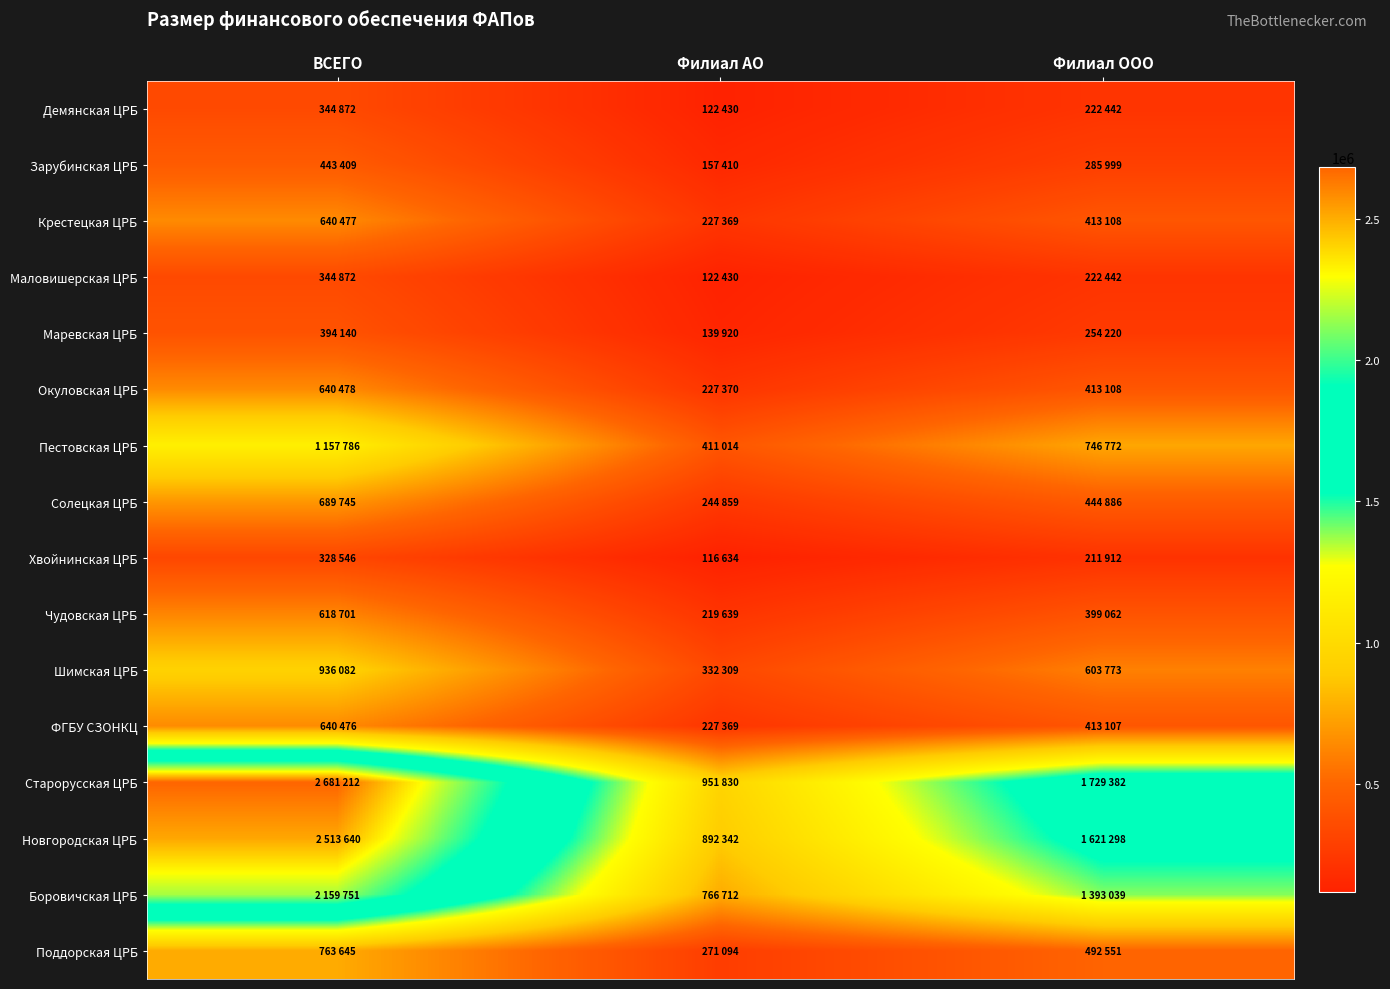

Which series has the largest total across all categories?

Старорусская ЦРБ